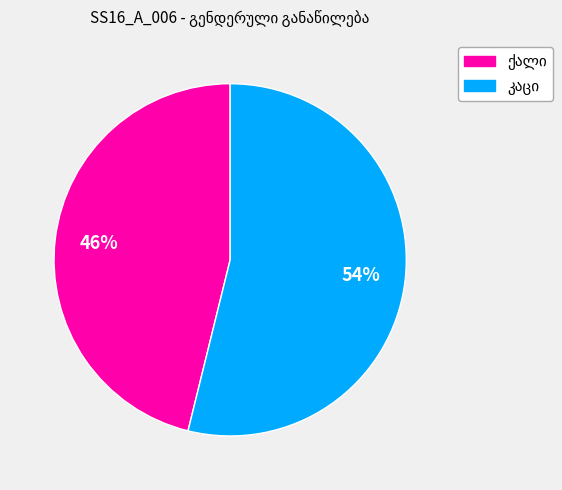

To the nearest percent, what is the difference between the largest and smallest slice percentages?

8%